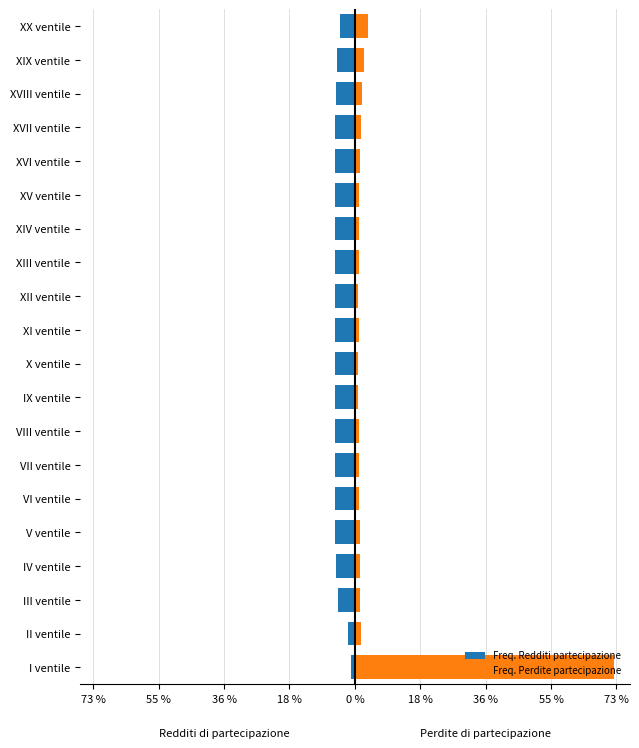

Rank the series at I ventile from highest to lowest value.

Freq. Perdite partecipazione, Freq. Redditi partecipazione